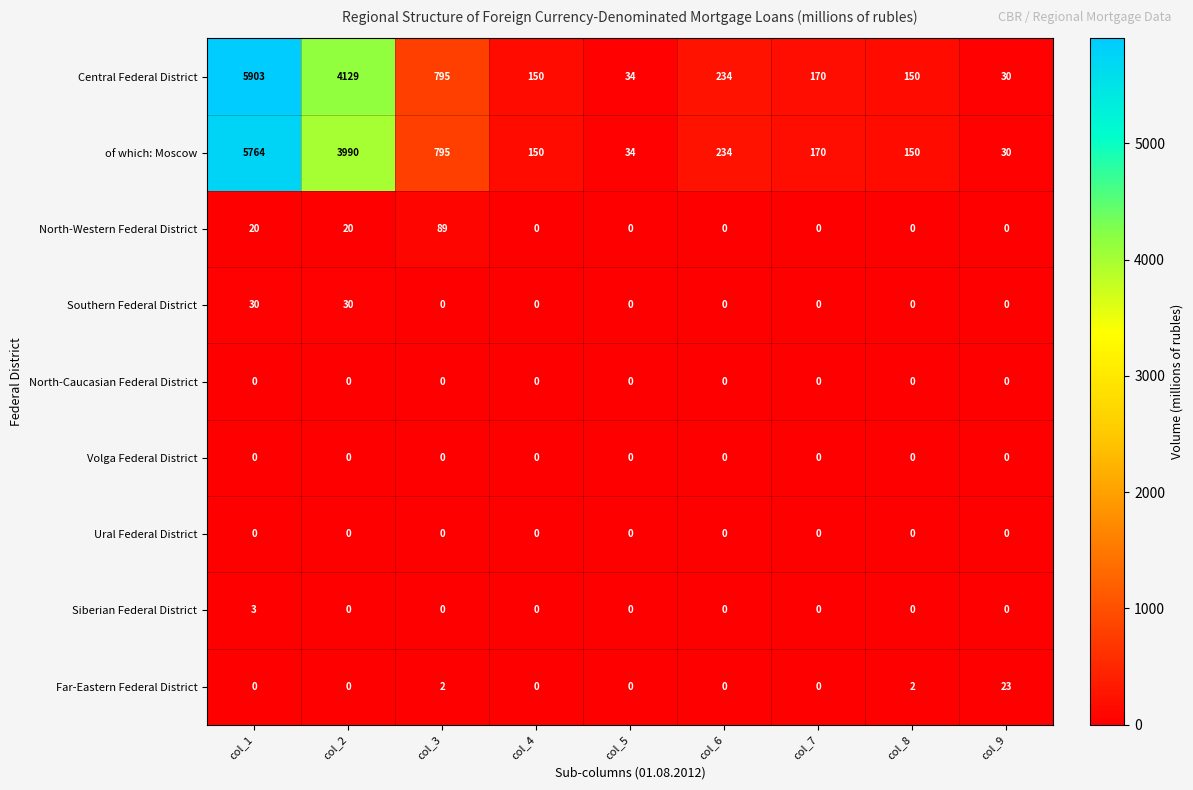

The North-Western Federal District series shows 32 at col_1. True or false?

False